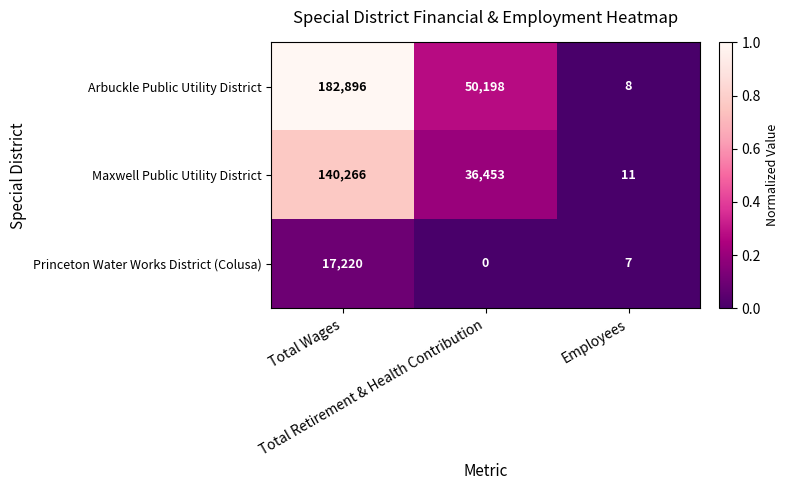

What is the difference between the second highest and minimum values in the Arbuckle Public Utility District series?

50190